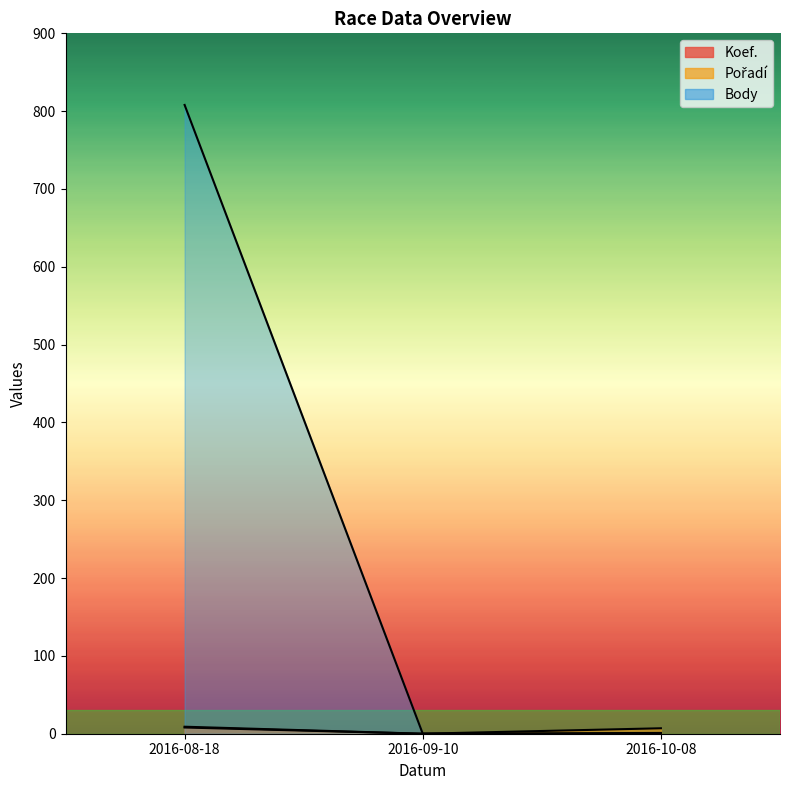

Count the number of categories in the chart.

3